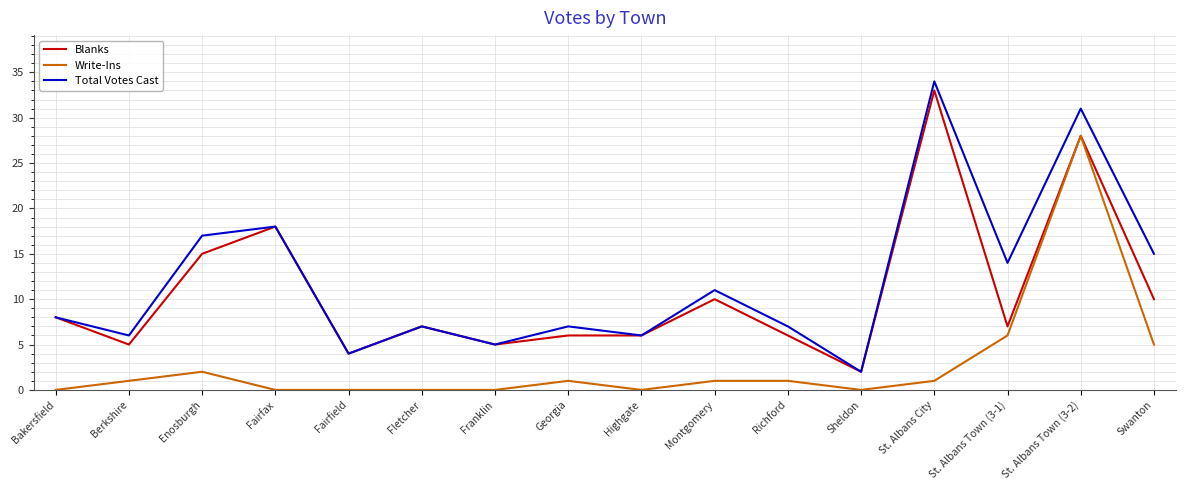

What is the total value across all series at Fairfield?

8